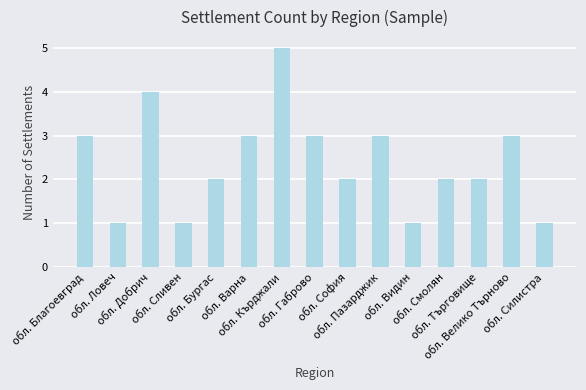

Does the chart contain stacked bars?

No